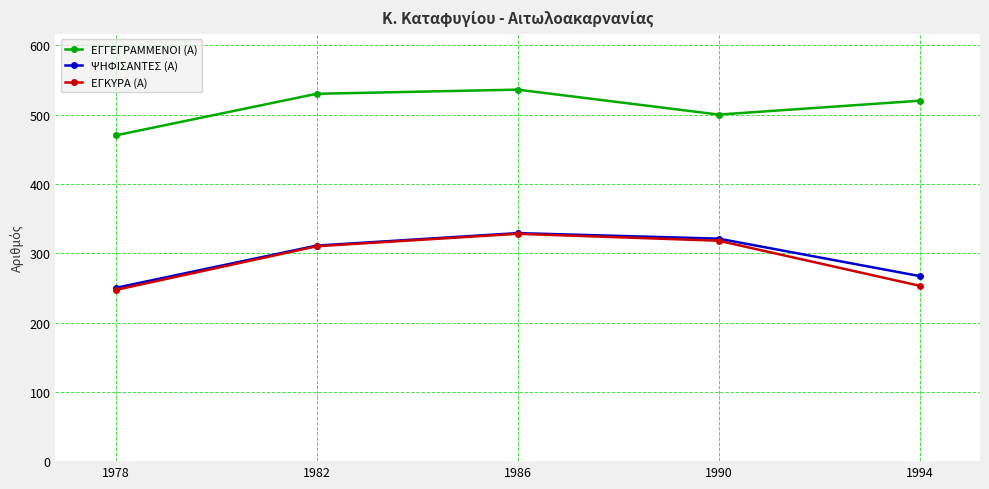

True or false: ΕΓΓΕΓΡΑΜΜΕΝΟΙ (Α) and ΨΗΦΙΣΑΝΤΕΣ (Α) cross at least once.

False